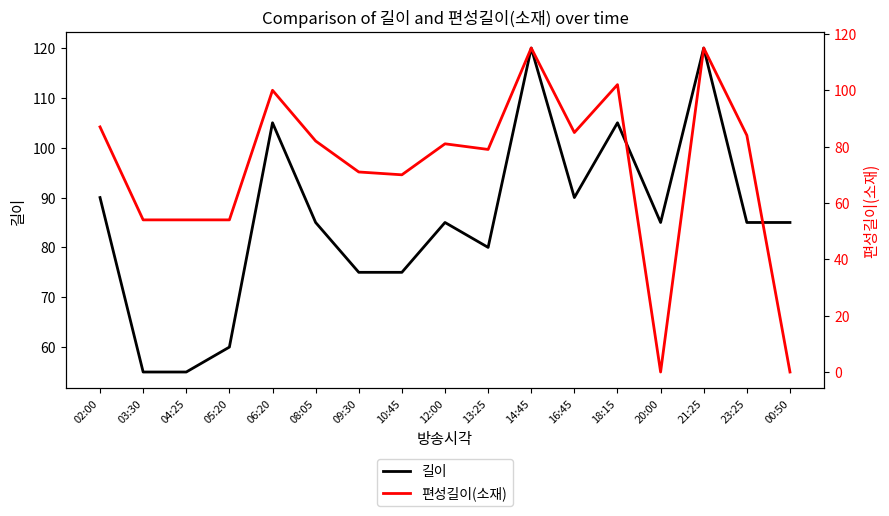

The 편성길이(소재) series shows 109 at 08:05. True or false?

False